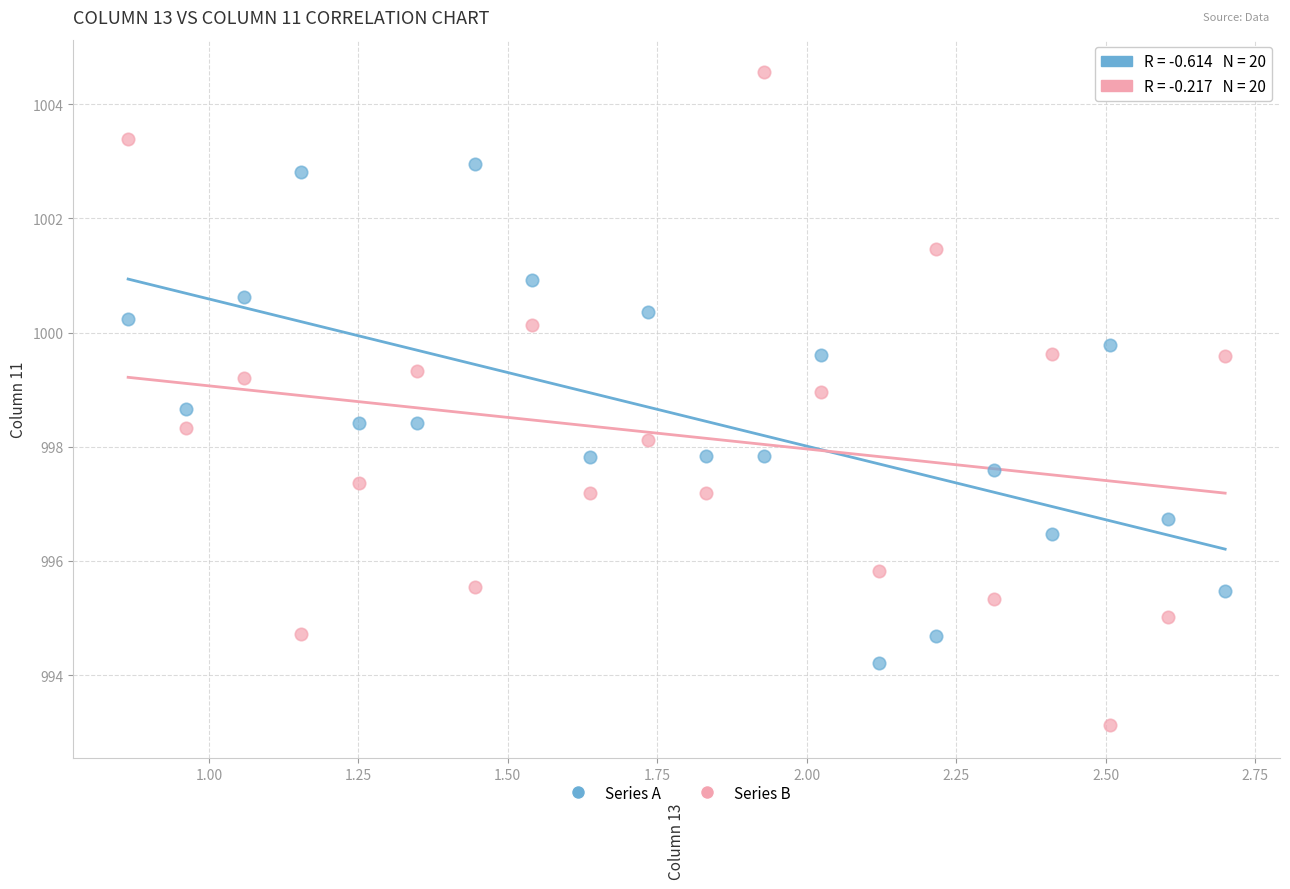

Which series has the largest Y range (max minus min)?

Series B